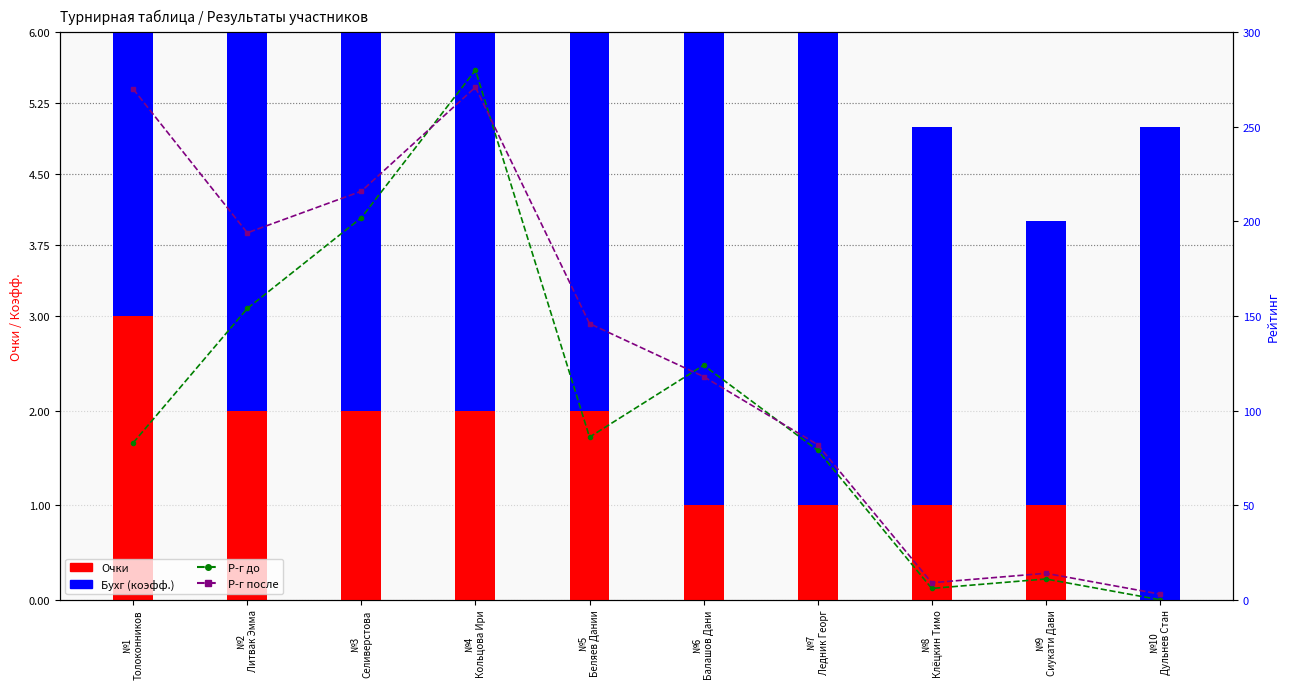

How many distinct data groups are displayed?

4